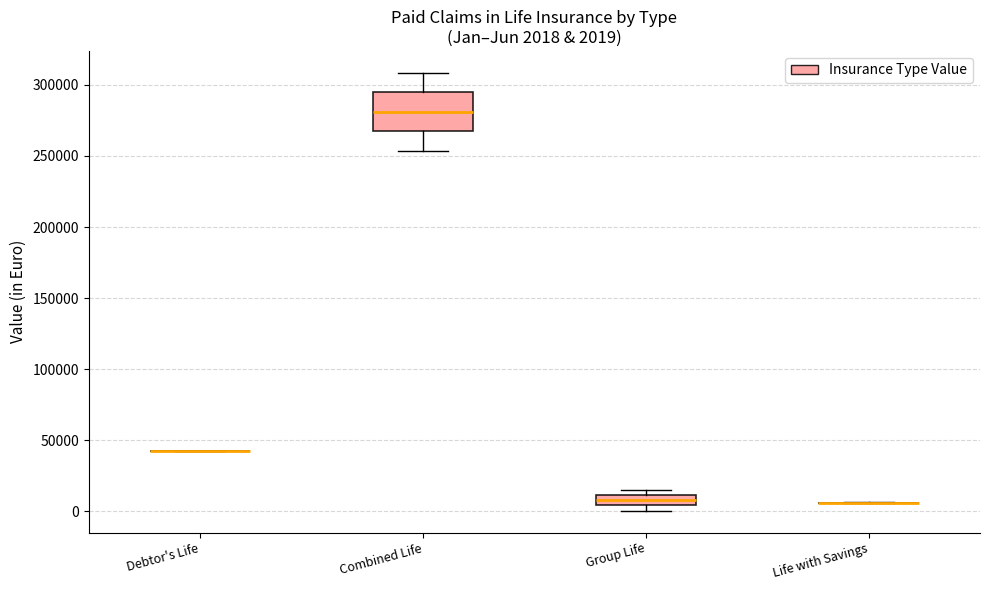

Comparing the boxes themselves (not the whiskers), which one is the tallest?

Combined Life